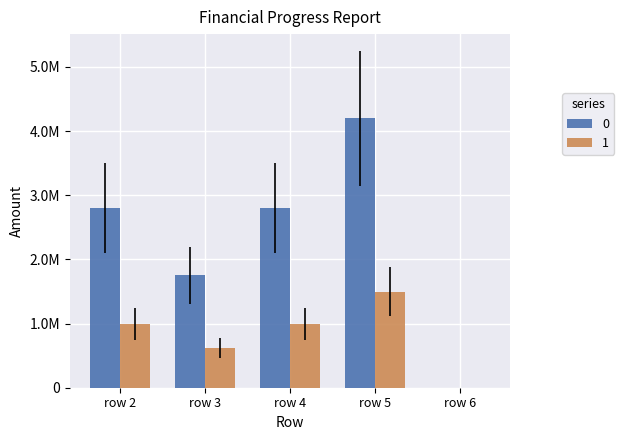

What are all the series names shown in the legend?

0, 1